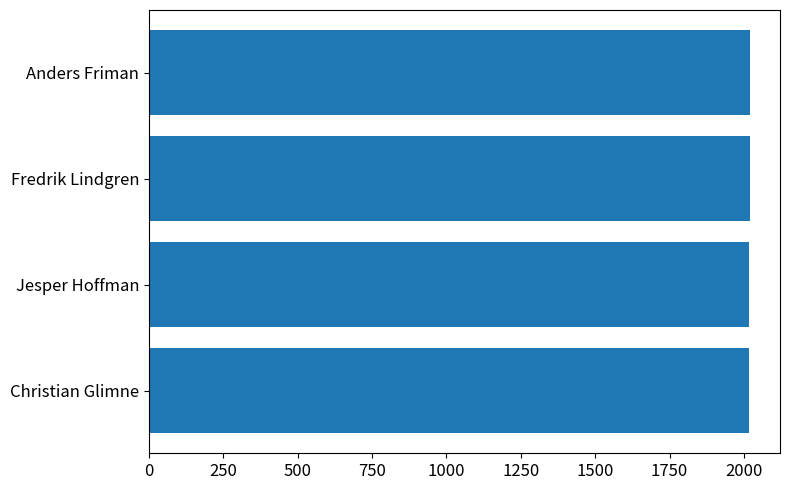

What is the ratio of the value at Jesper Hoffman to the value at Fredrik Lindgren?

1.0